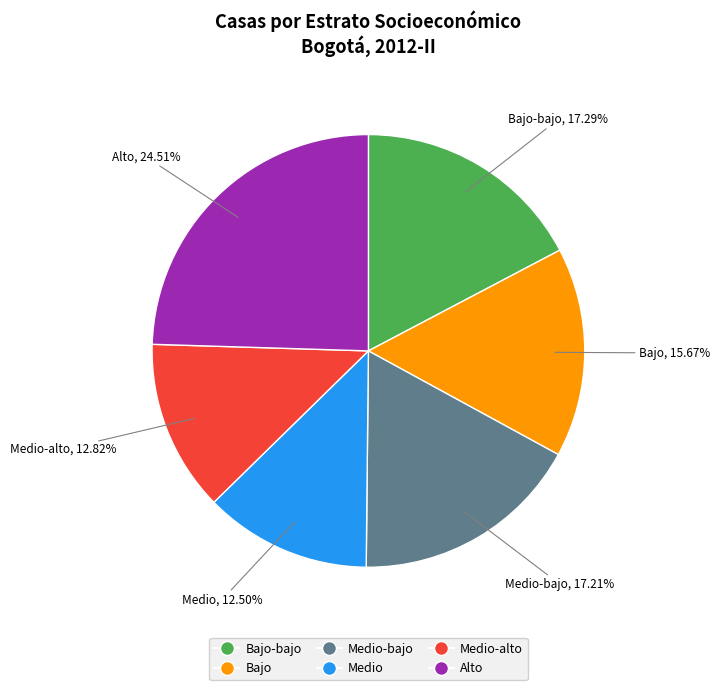

What is the largest slice in the pie chart?

Alto